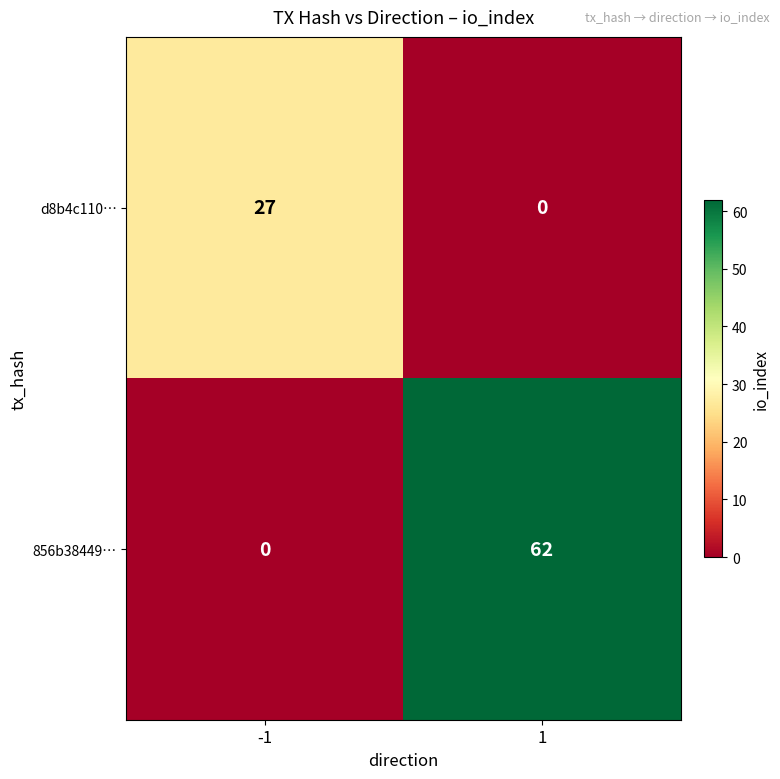

Is the value of 856b38449… at 1 greater than the value of d8b4c110… at -1?

Yes